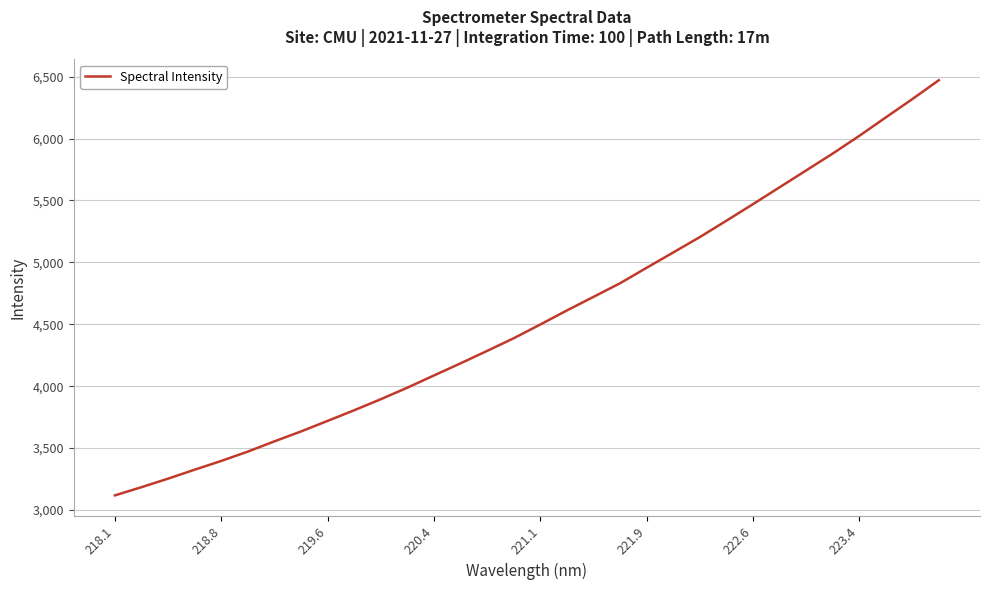

What is the smallest value displayed?

3118.3